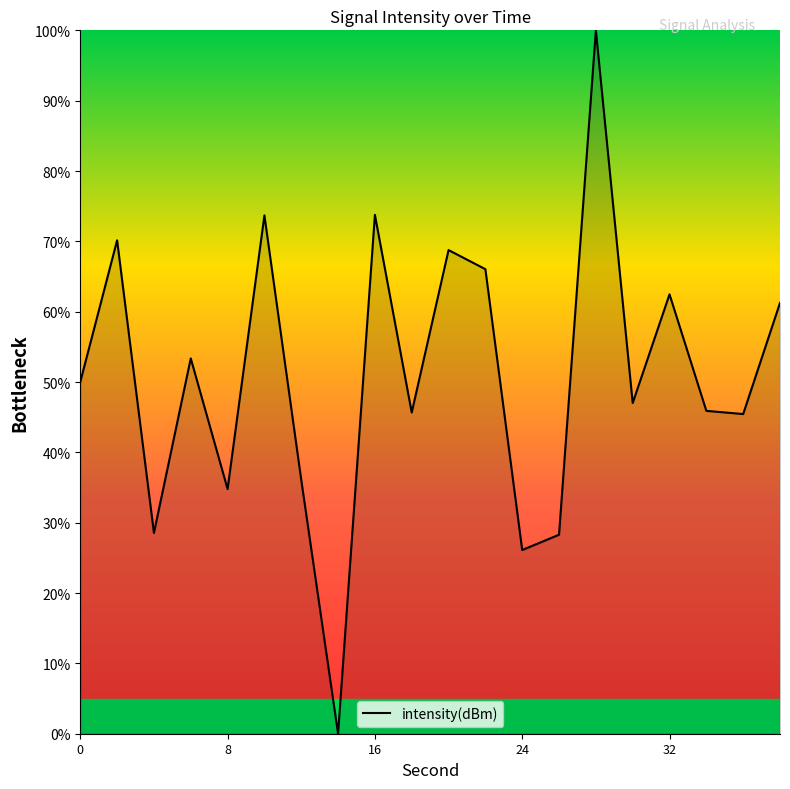

What is the difference between the maximum and minimum values?

100.0